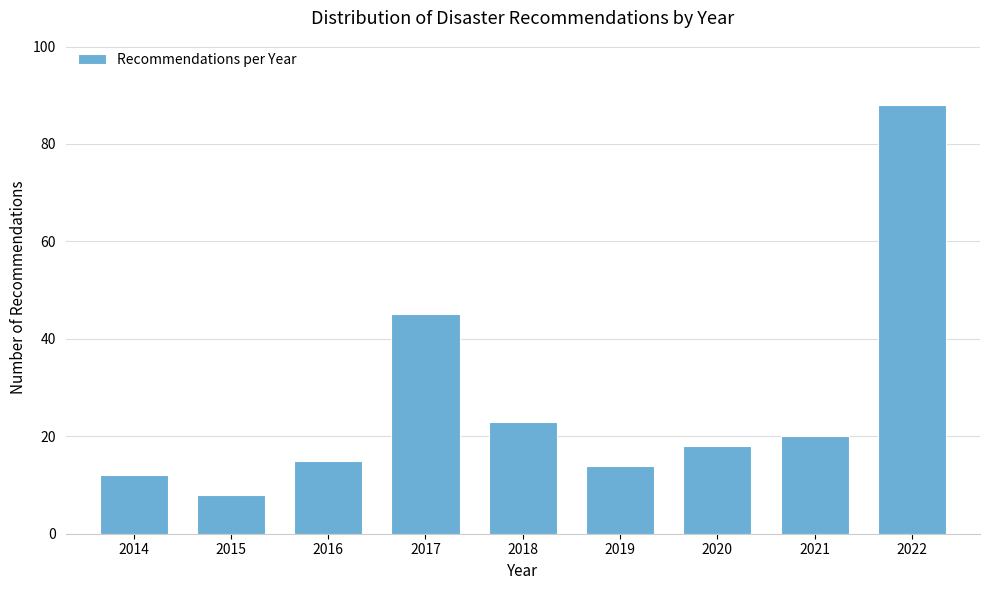

Reading left to right, list all the values displayed in this chart.

12	8	15	45	23	14	18	20	88